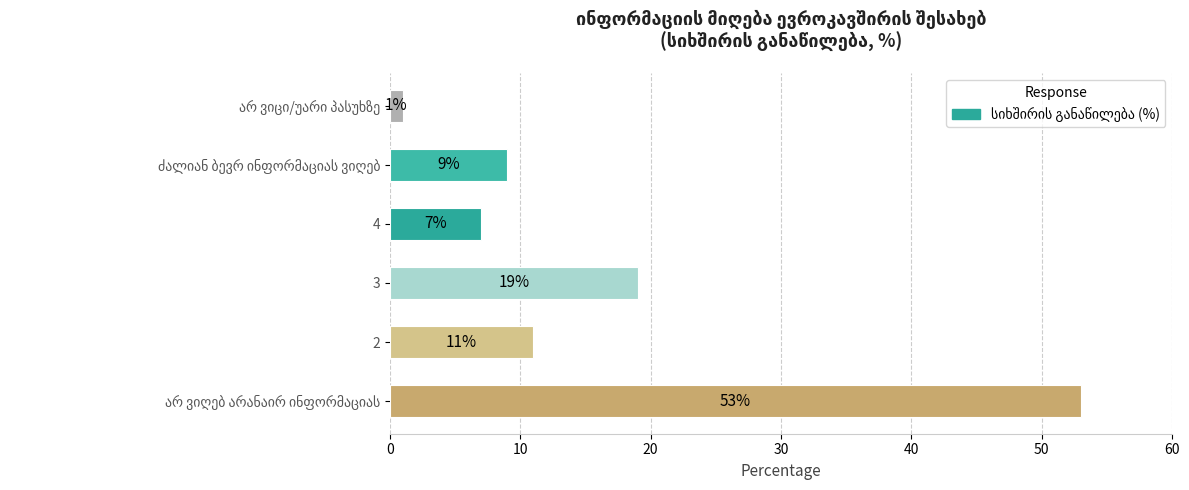

The chart shows a value of 4 at 3. True or false?

False